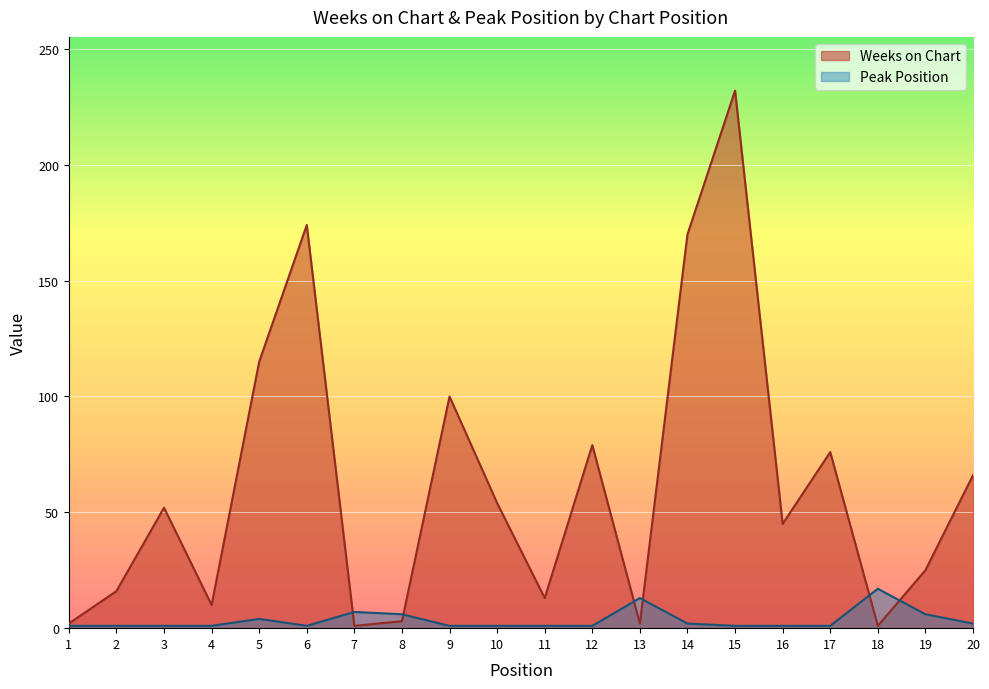

List the labels in order of Weeks on Chart value, largest first.

15, 6, 14, 5, 9, 12, 17, 20, 10, 3, 16, 19, 2, 11, 4, 8, 1, 13, 7, 18